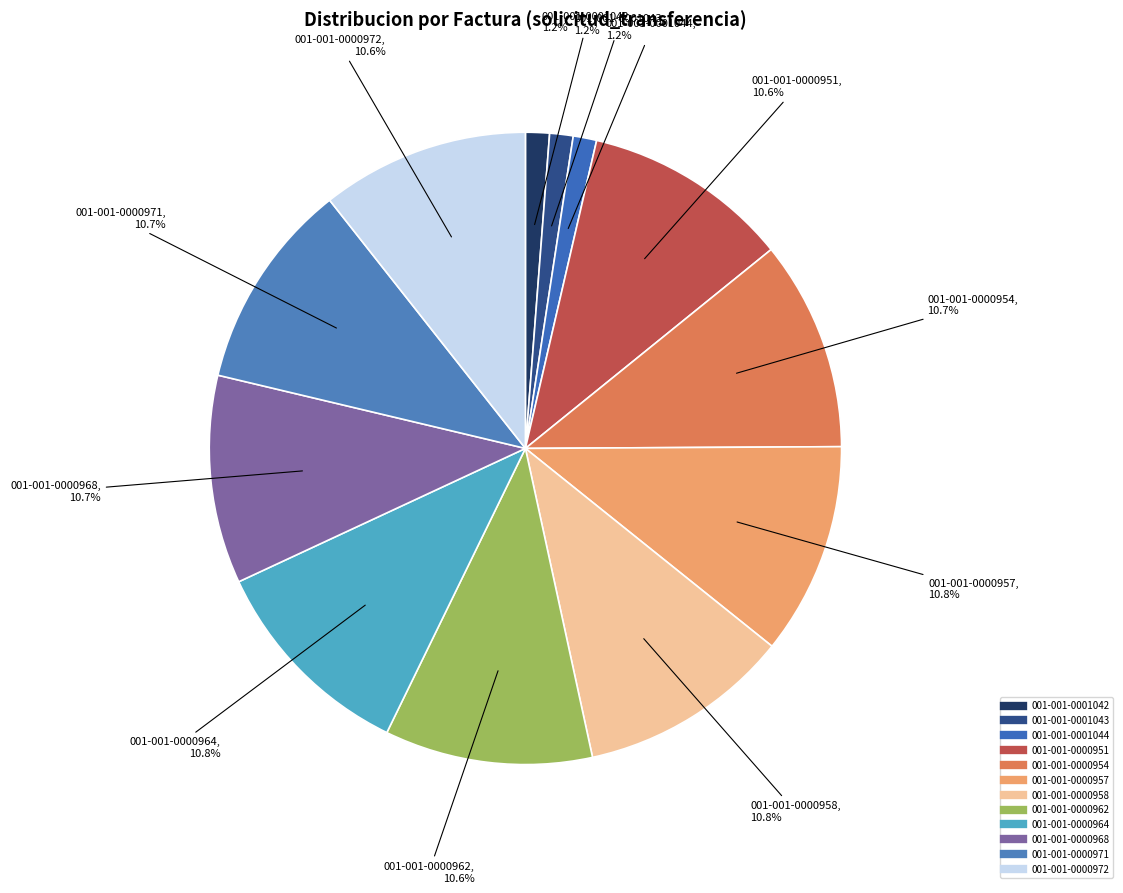

To the nearest percent, what is the difference between the 001-001-0001043 and 001-001-0000958 slice percentages?

10%